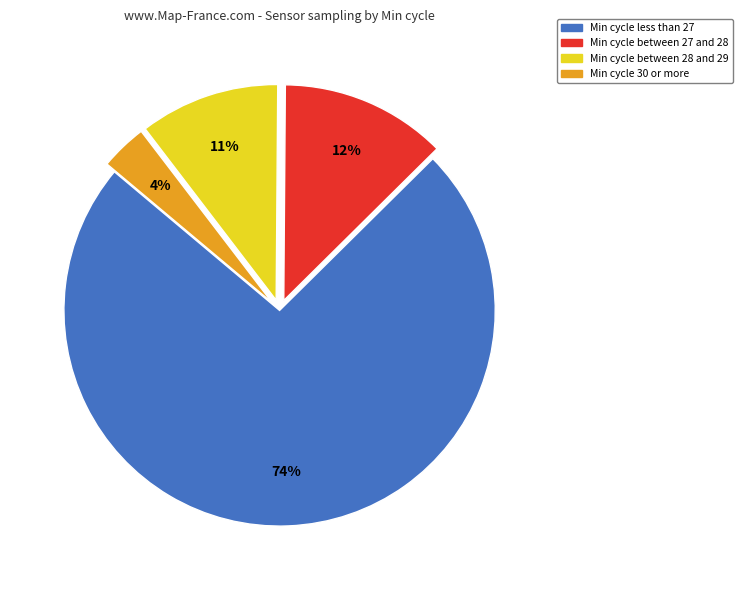

Count the number of slices in the pie.

4